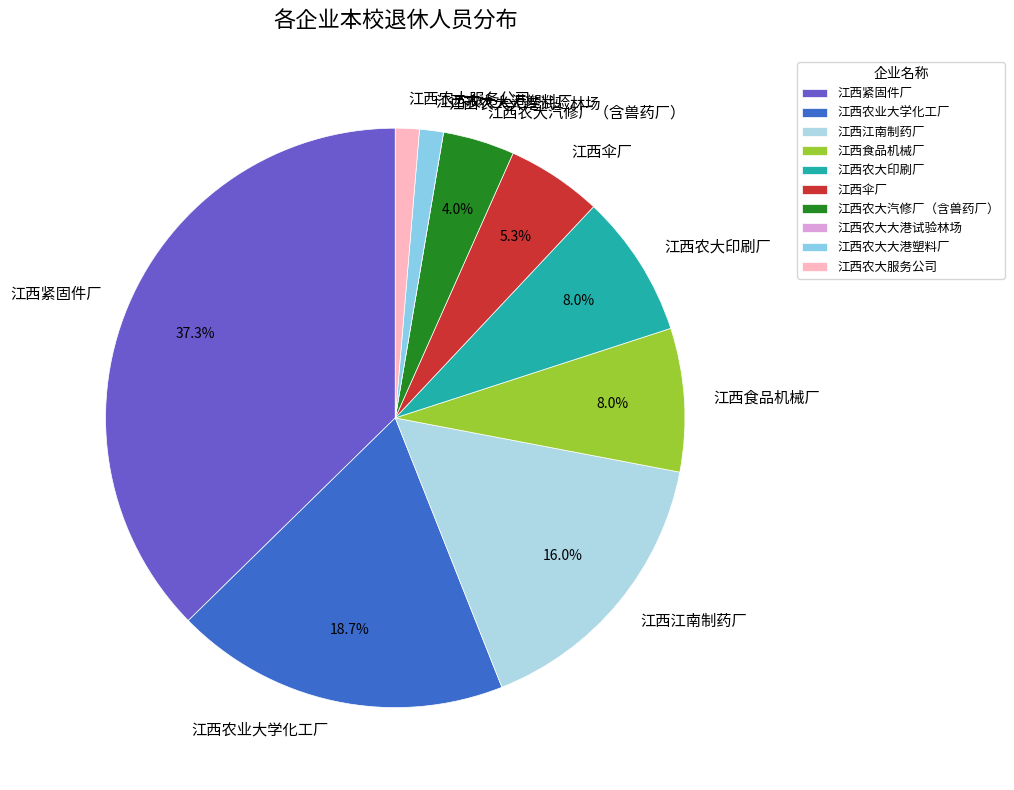

Is there any slice that represents more than half of the pie?

No